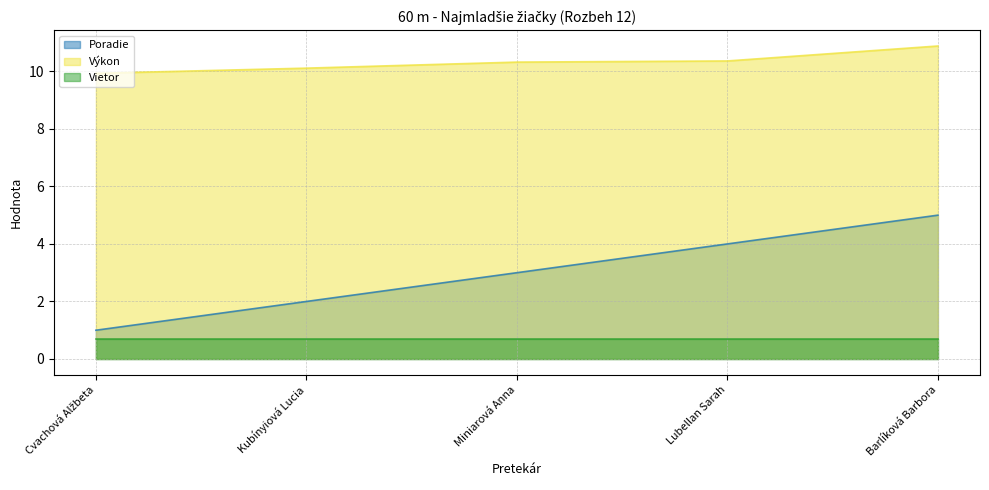

Does the chart display data point markers on the line(s)?

No